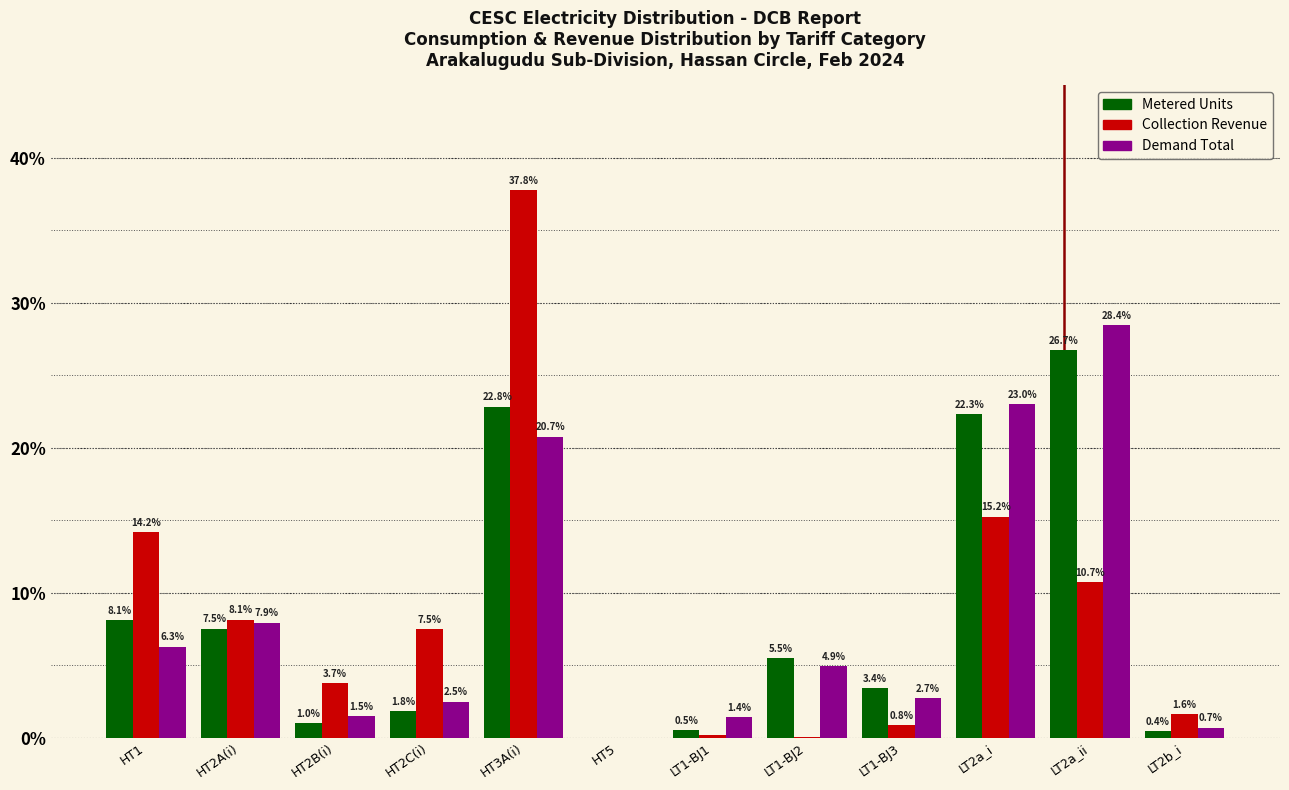

The Metered Units series shows 7.5 at HT2A(i). True or false?

True